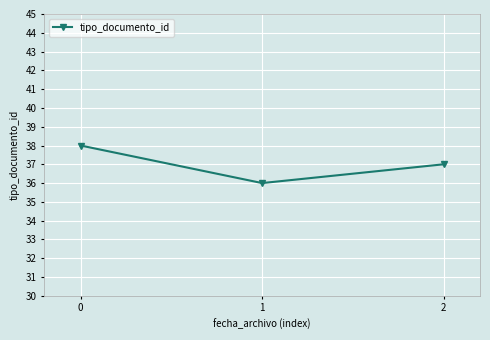

At which label is the value closest to 37?

2